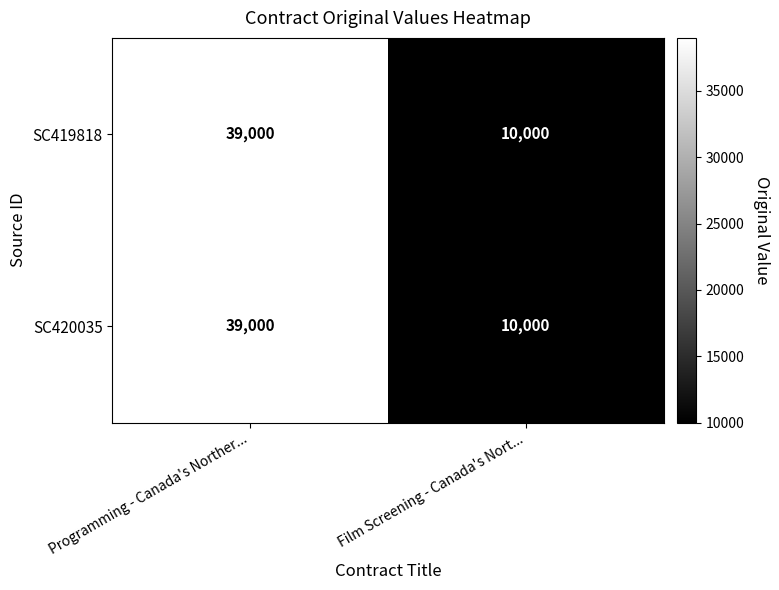

At which category does the chart reach its peak across all series?

Programming - Canada's Norther...